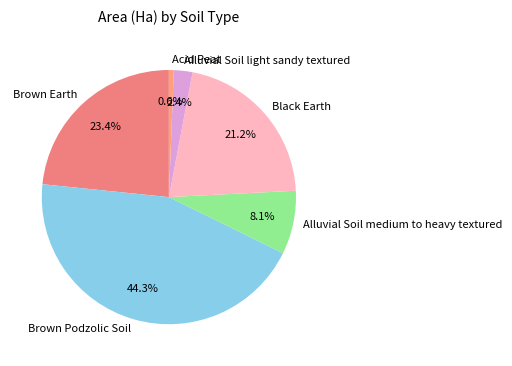

How much of the chart is everything except Black Earth?

78.8%